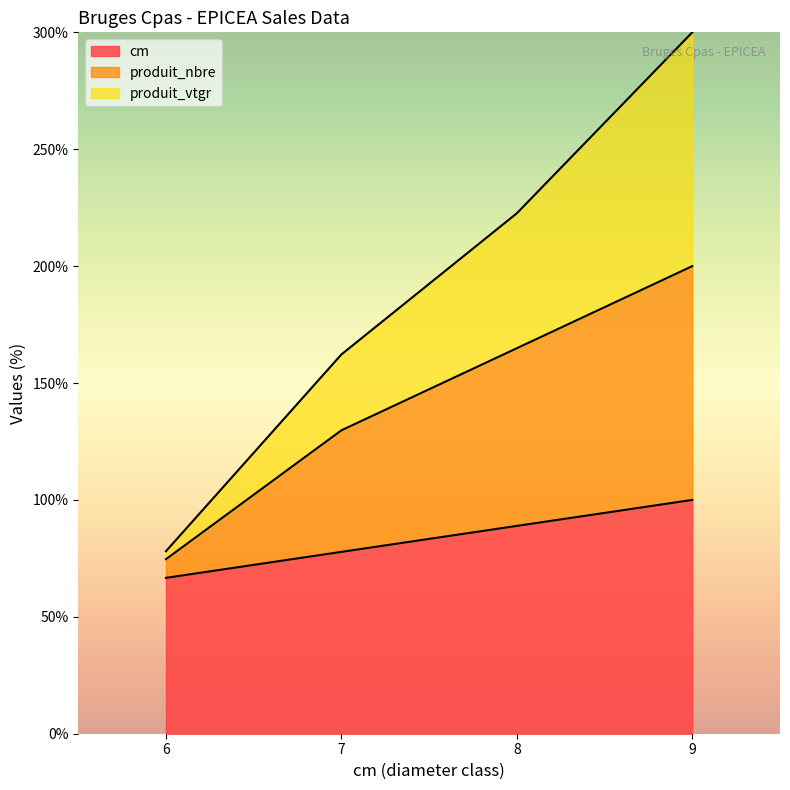

Which category has the lowest value in the cm series?

6